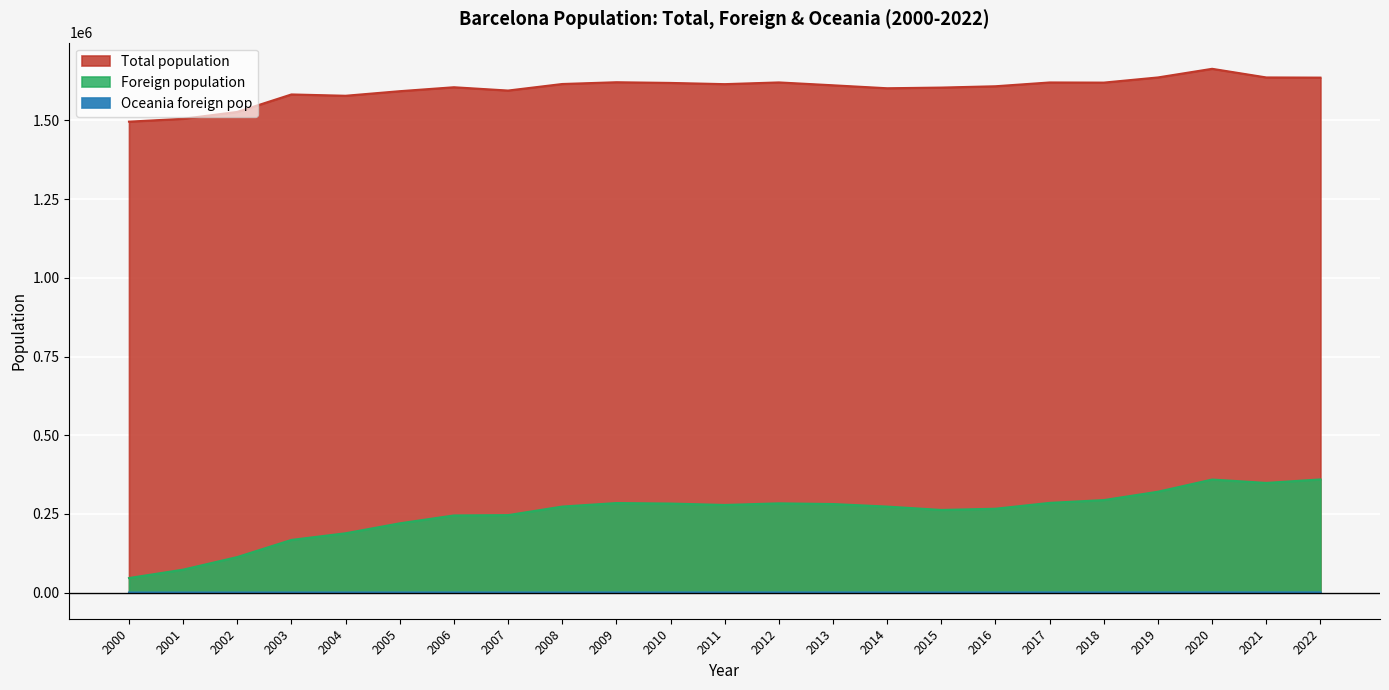

True or false: Foreign population and Oceania foreign pop intersect in this chart.

False